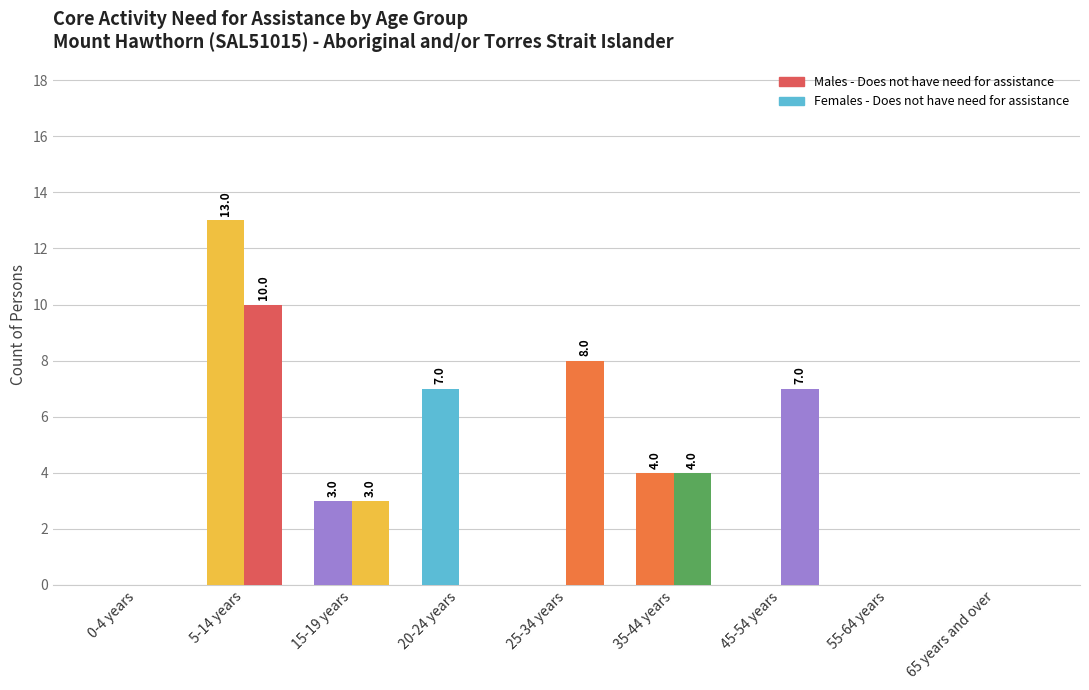

How many data points does each series have?

9